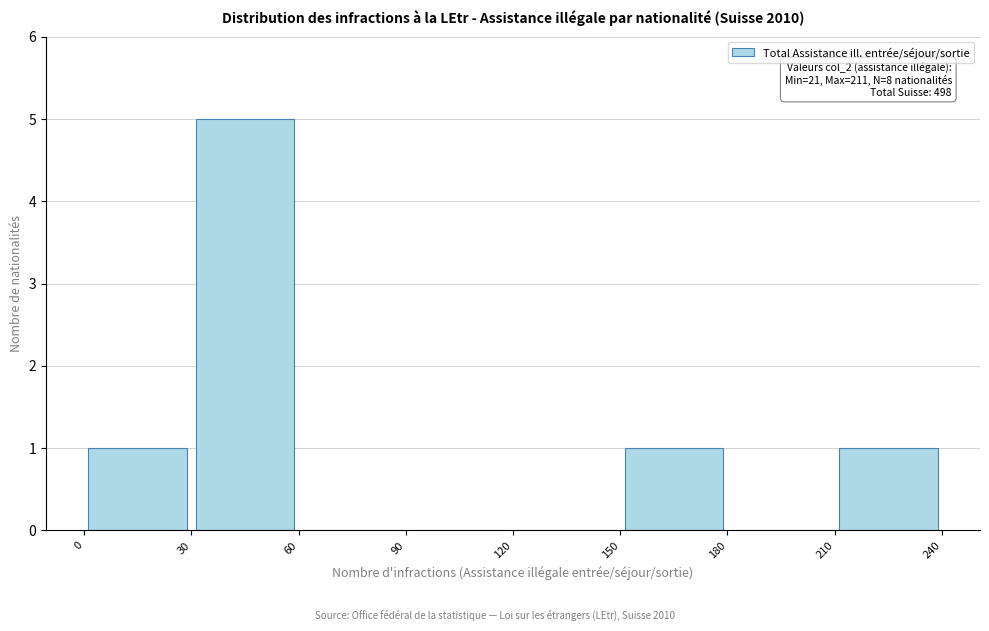

Over which range of the x-axis is the bar tallest?

30 to 60